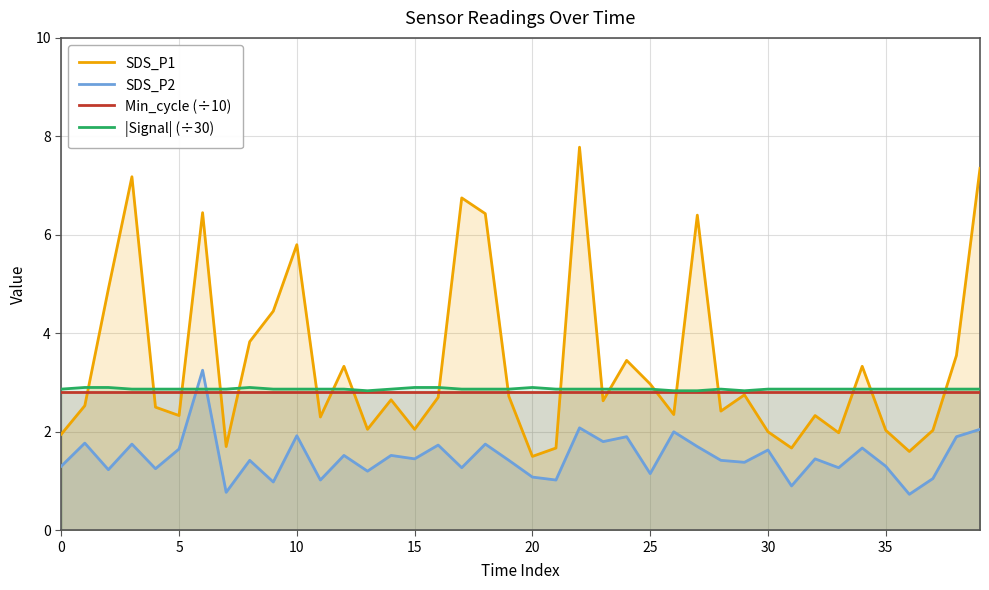

What are all the series names shown in the legend?

SDS_P1, SDS_P2, Min_cycle (÷10), |Signal| (÷30)